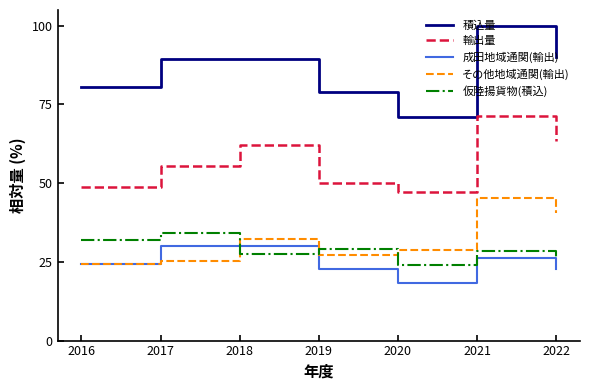

What are all the series names shown in the legend?

積込量, 輸出量, 成田地域通関(輸出), その他地域通関(輸出), 仮陸揚貨物(積込)